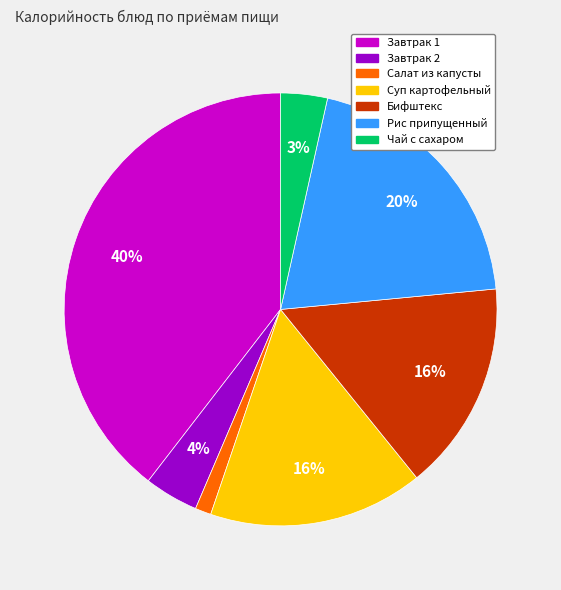

Count the number of slices in the pie.

7